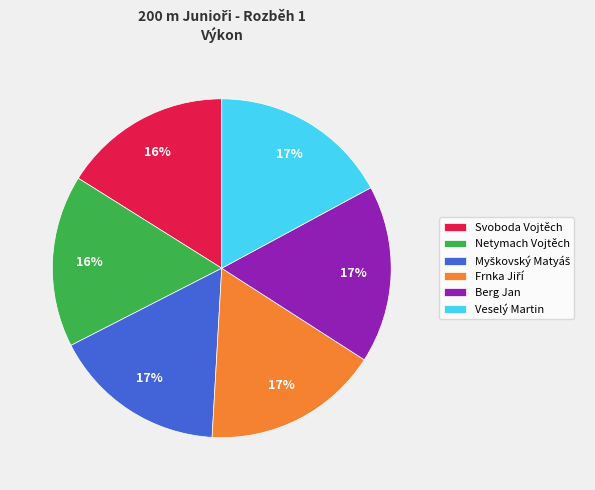

Does any single category account for the majority?

No